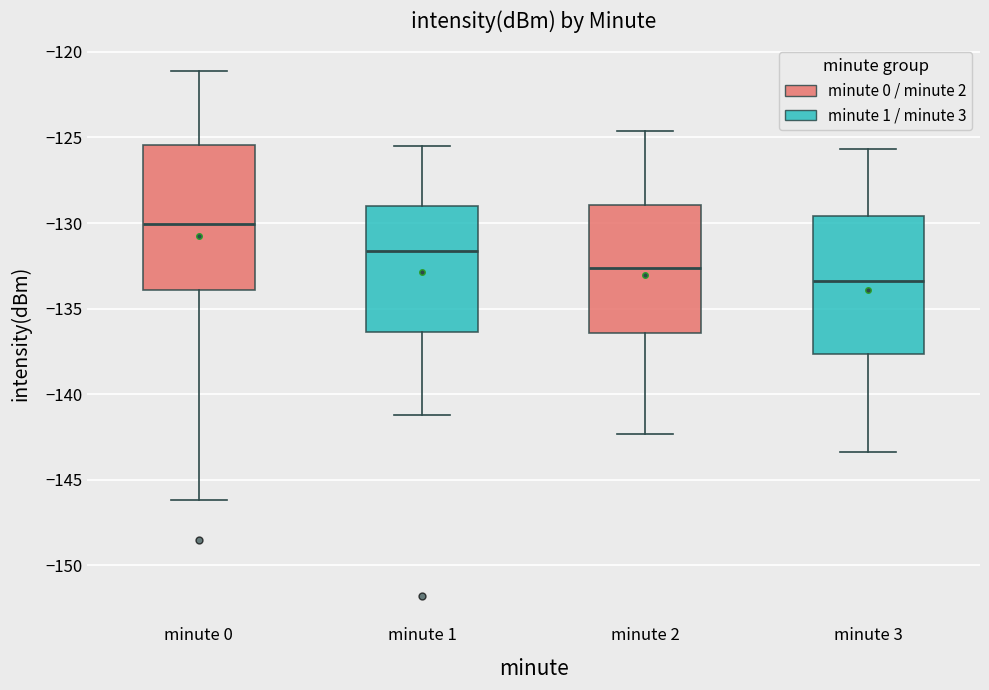

Reading left to right, transcribe this box plot: for each box, give where its median line is, the range the box spans, and where its two whiskers end, as read against the y-axis. The values are not printed on the chart, so give them approximately, as read against the axis.

minute 0: median -130.0, box -134.0 to -125.5, whiskers -146.0 to -121.0
minute 1: median -131.5, box -136.5 to -129.0, whiskers -141.0 to -125.5
minute 2: median -132.5, box -136.5 to -129.0, whiskers -142.5 to -124.5
minute 3: median -133.5, box -137.5 to -129.5, whiskers -143.5 to -125.5